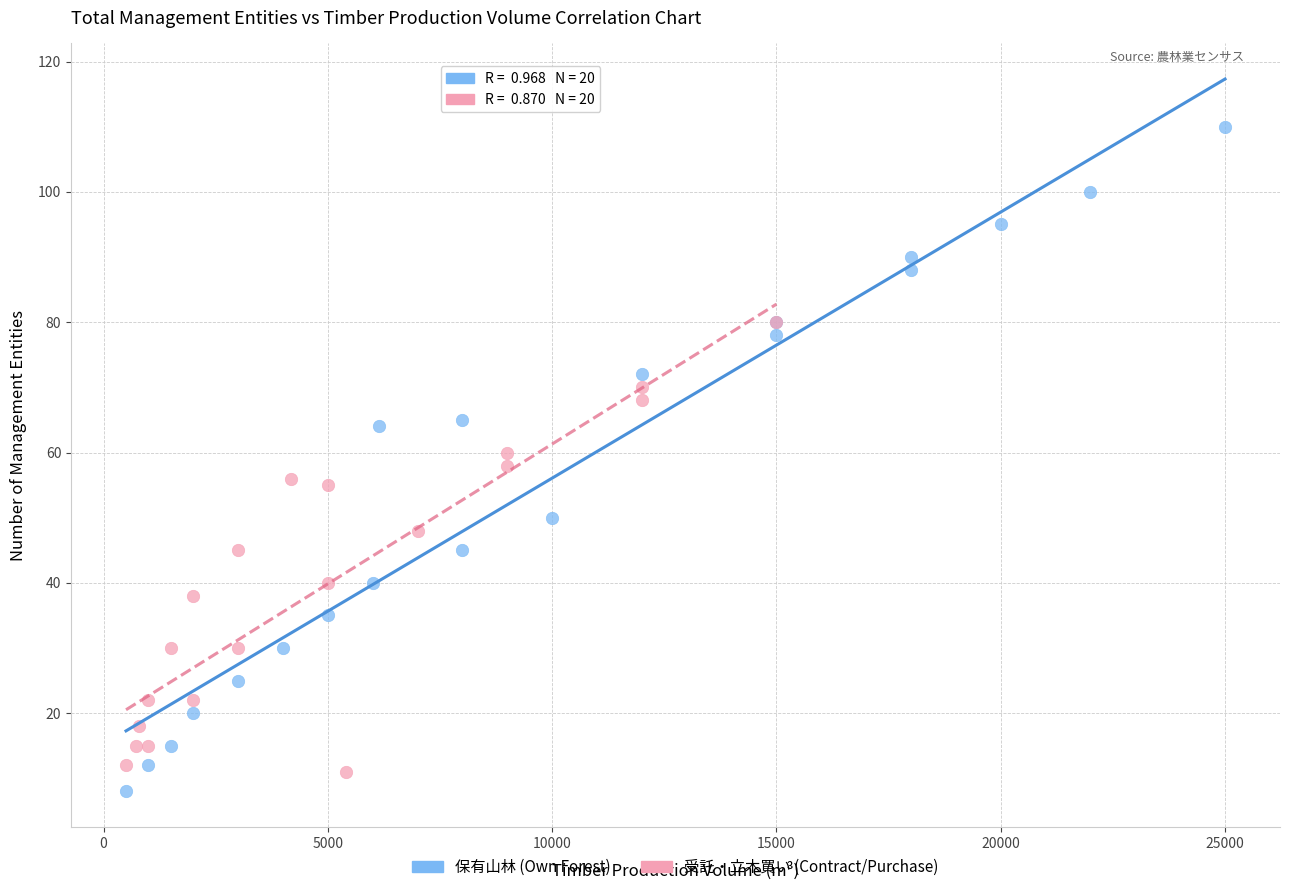

Which series contains the highest Y value?

保有山林 (Own Forest)